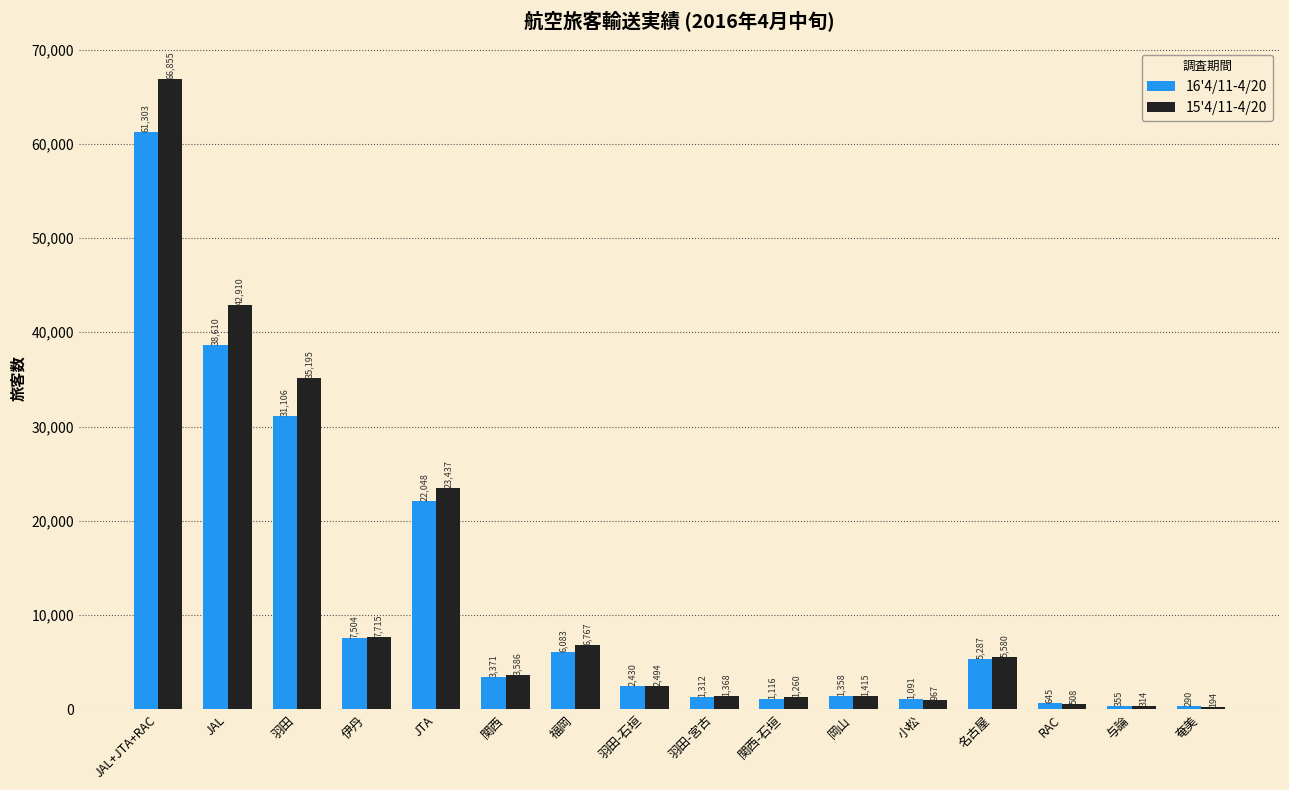

What is the sum of the 15'4/11-4/20 values at 羽田 and JTA?

58632